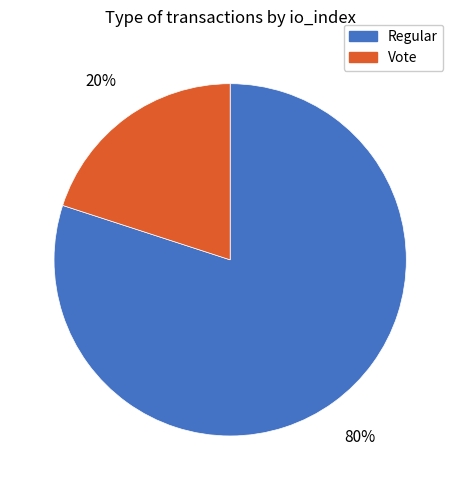

Which slice is the largest?

Regular